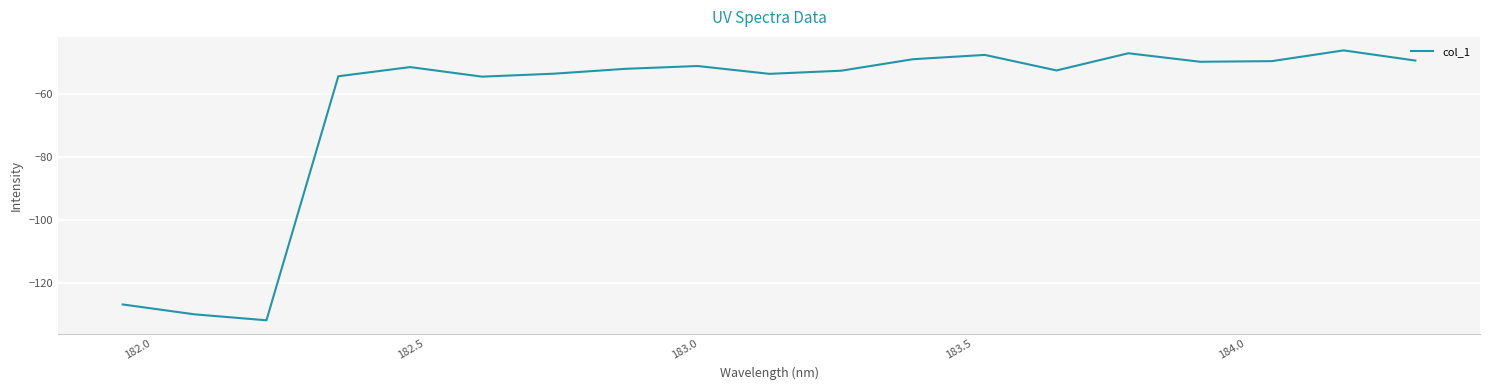

Count the number of categories in the chart.

19